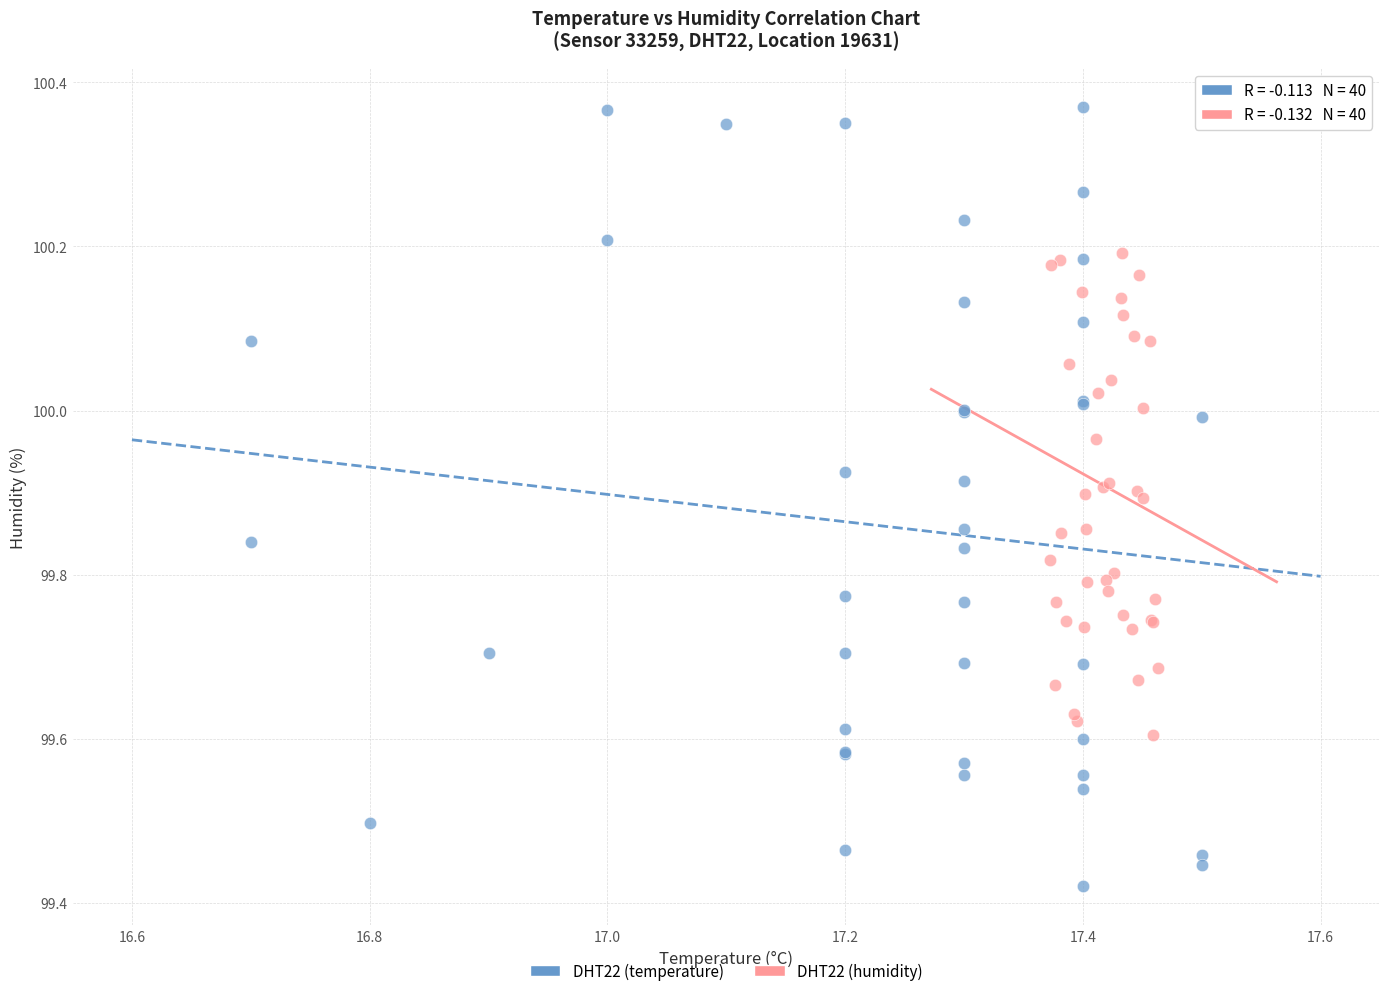

Which series contains the highest Y value?

DHT22 (temperature)